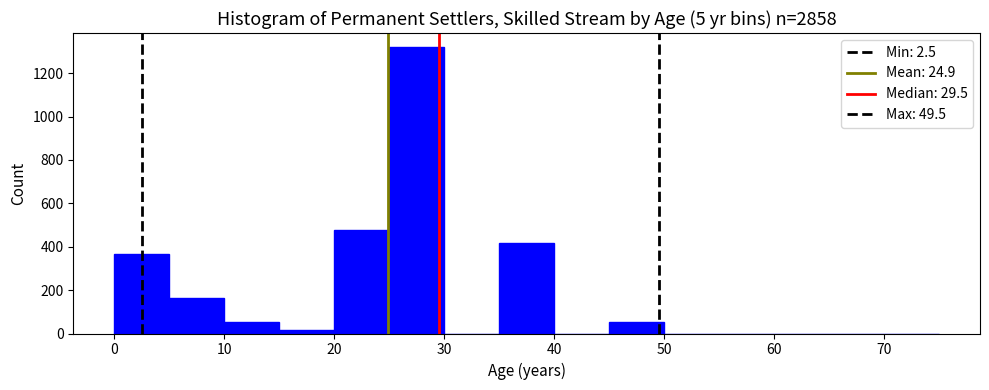

What is the height of the bar covering 25 to 30 on the x-axis? The values are not printed on the chart, so give them approximately, as read against the axis.

1320